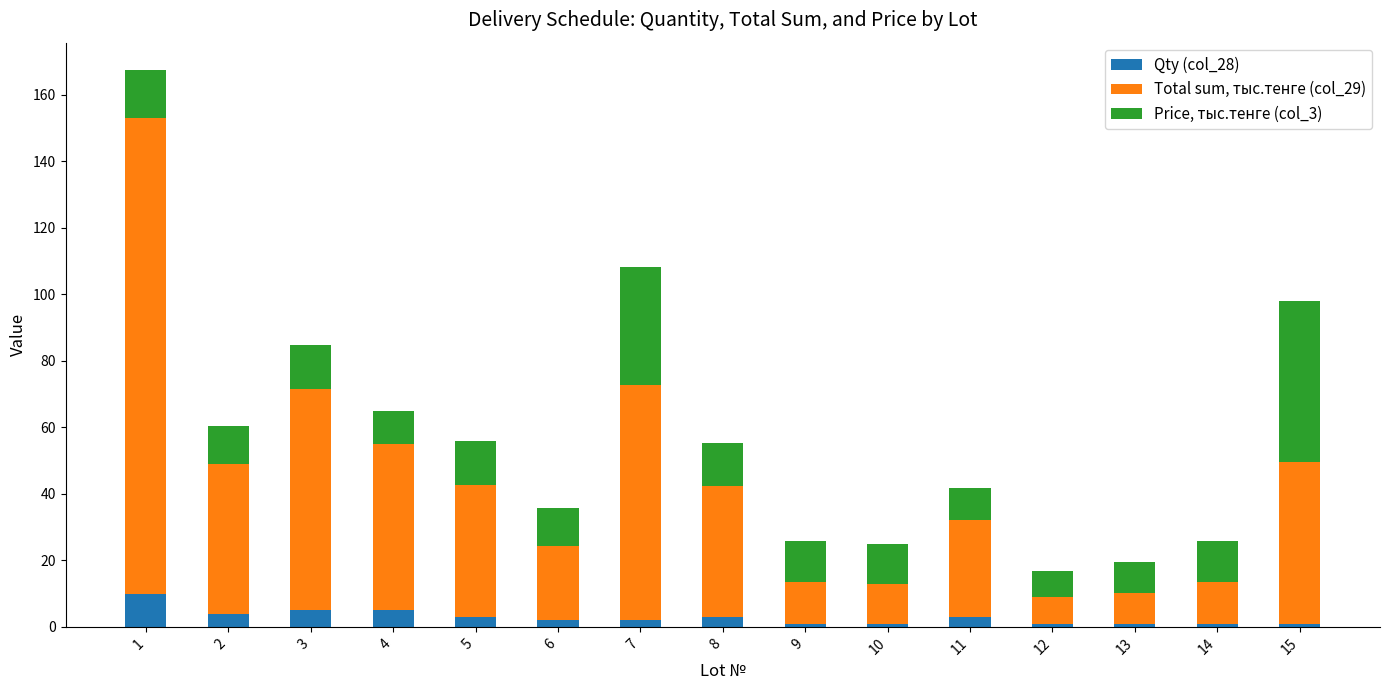

At 8, list the series in order from smallest to largest.

Qty (col_28), Price, тыс.тенге (col_3), Total sum, тыс.тенге (col_29)